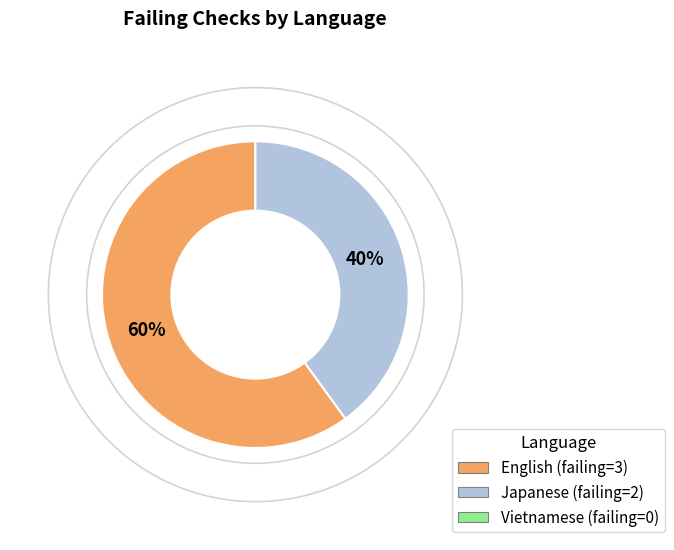

To the nearest percent, what is the average slice percentage?

50%